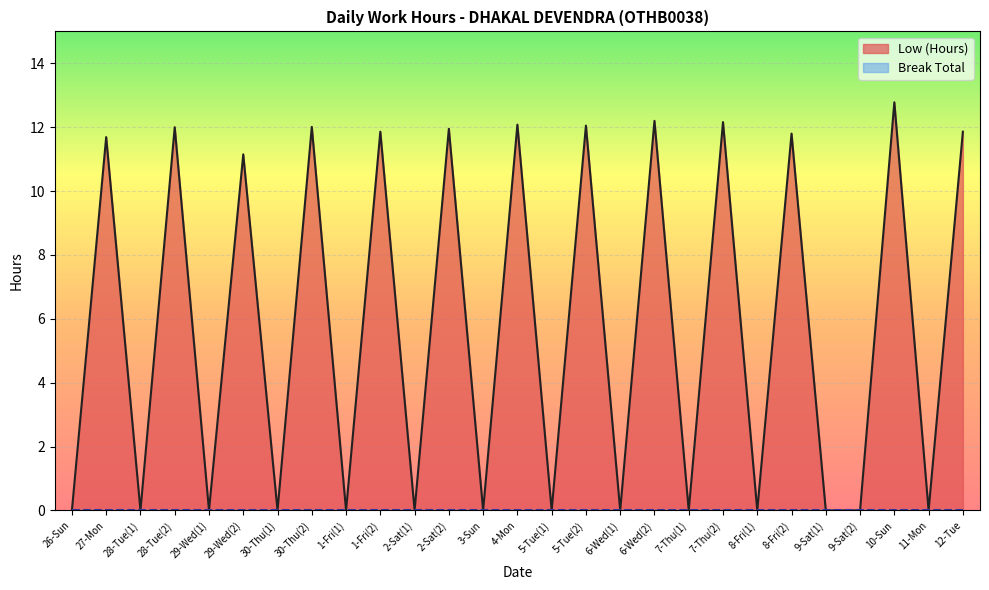

How many interior local peaks (higher than both neighbors) does the data have?

12